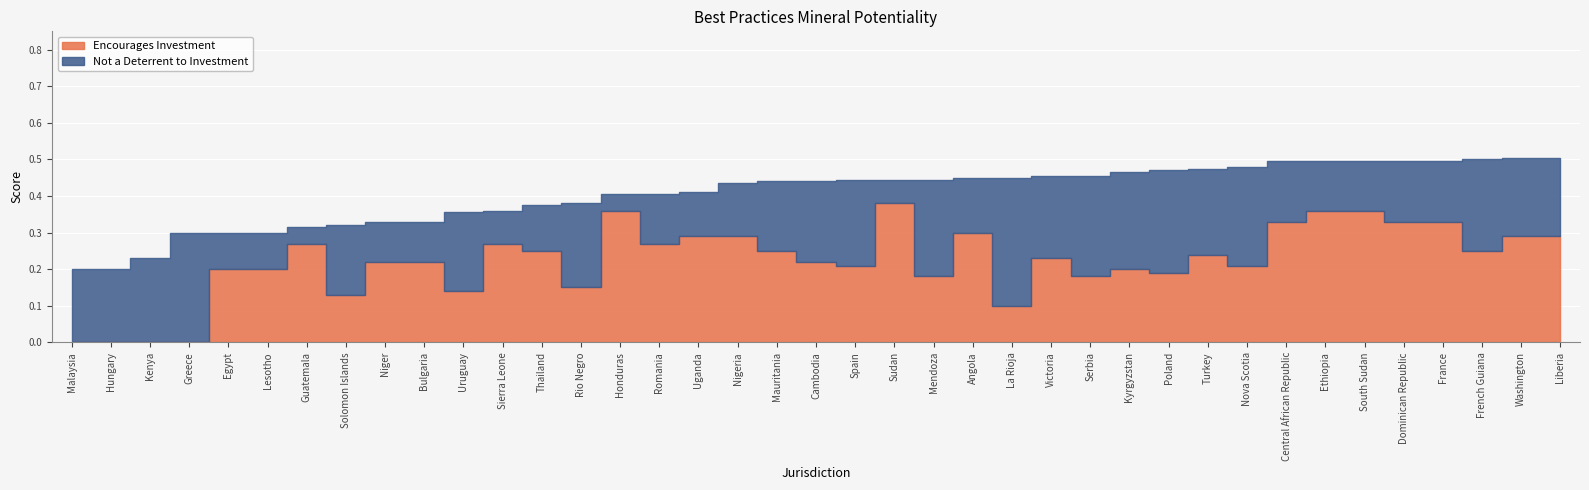

Which has a higher value, Ethiopia or Honduras?

Ethiopia